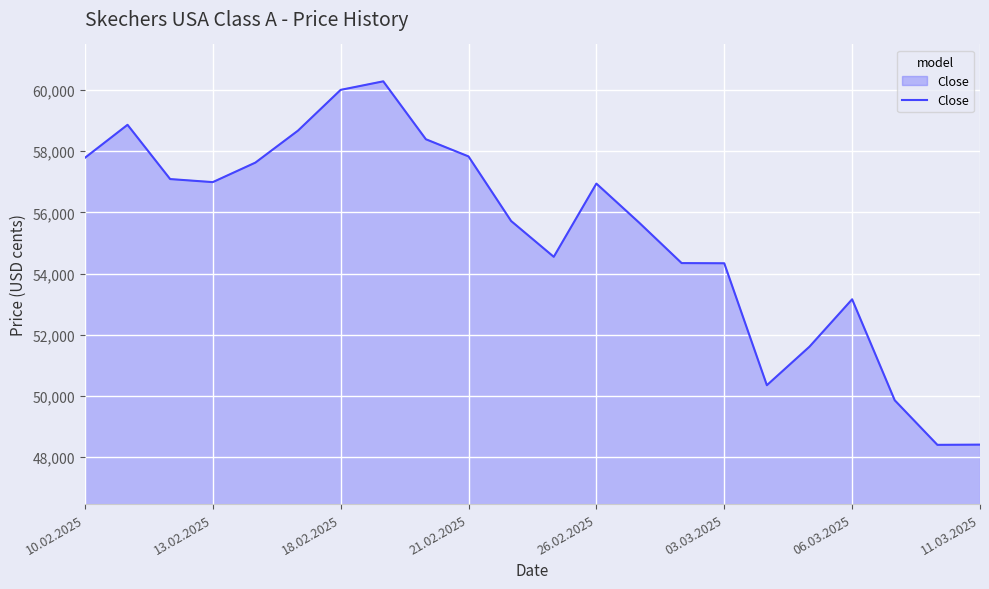

What is the minimum value shown in the chart?

48402